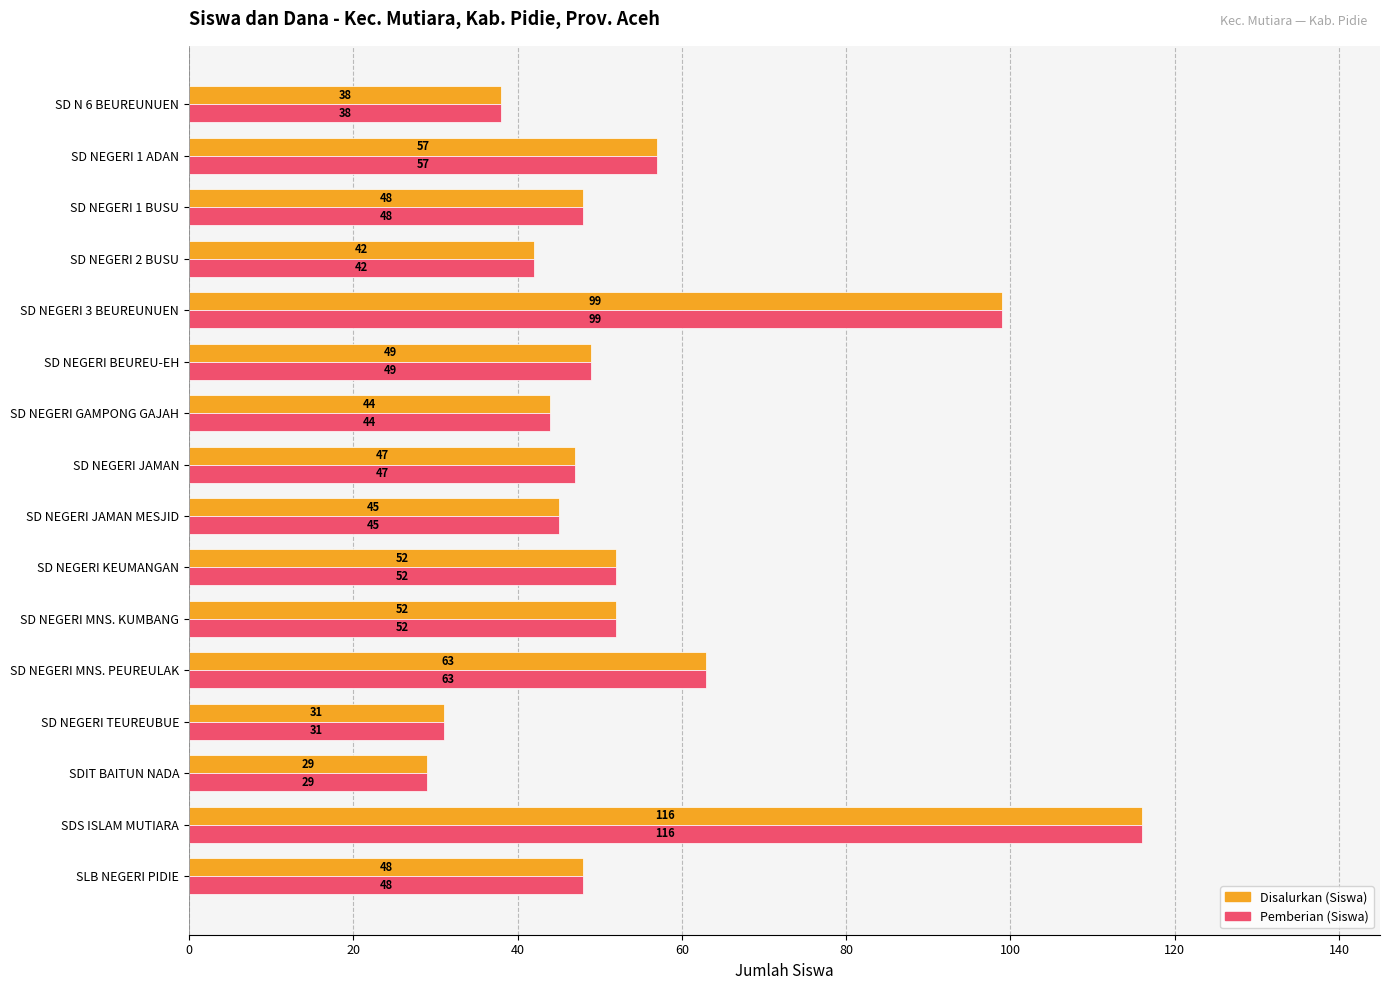

Is the value of Disalurkan (Siswa) at SD NEGERI MNS. KUMBANG greater than the value of Pemberian (Siswa) at SLB NEGERI PIDIE?

Yes